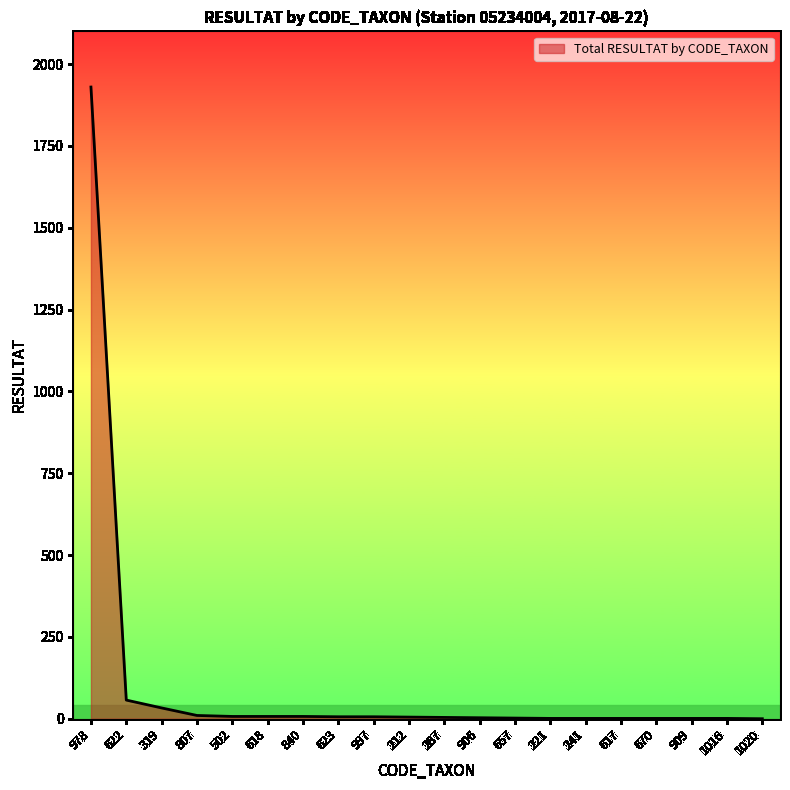

The chart shows a value of 1 at 909. True or false?

True